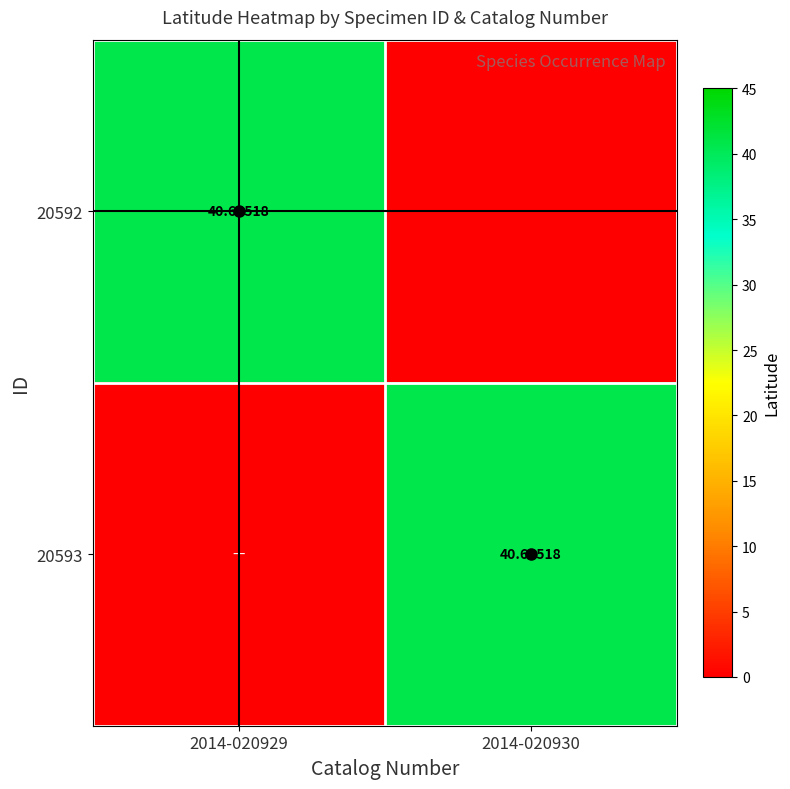

The 20592 series shows 57.9 at 2014-020929. True or false?

False